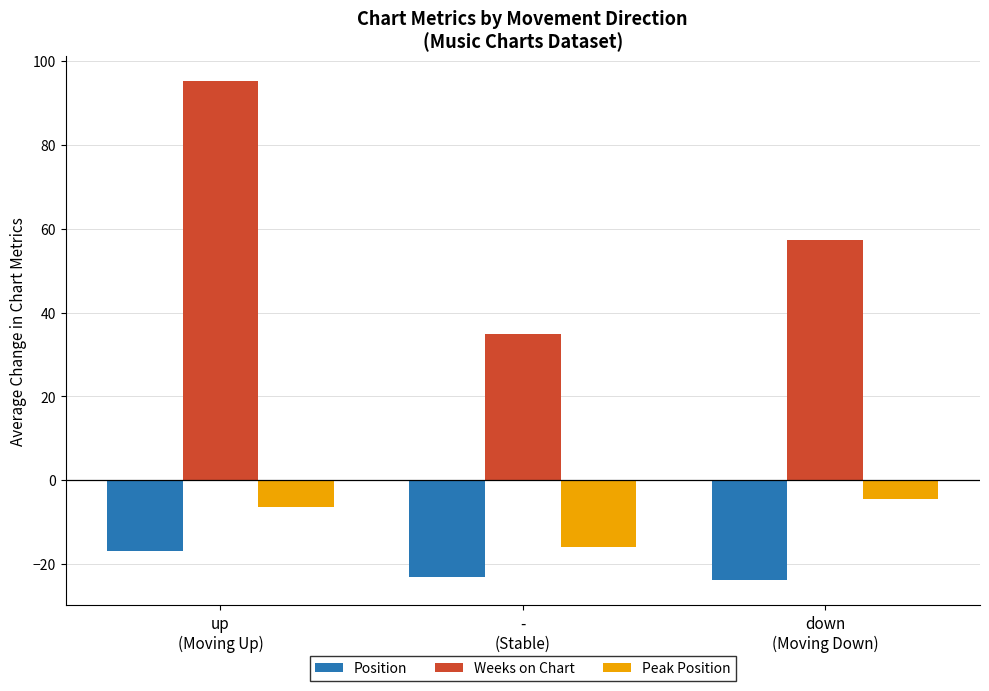

What is the label of the 1st bar from the right?

down
(Moving Down)